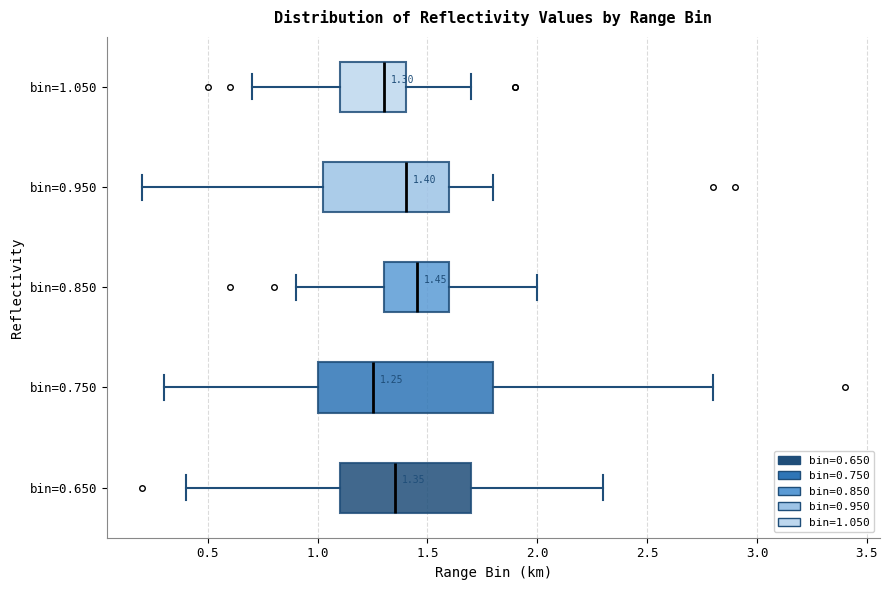

Which box has the furthest to the left median line?

bin=0.750